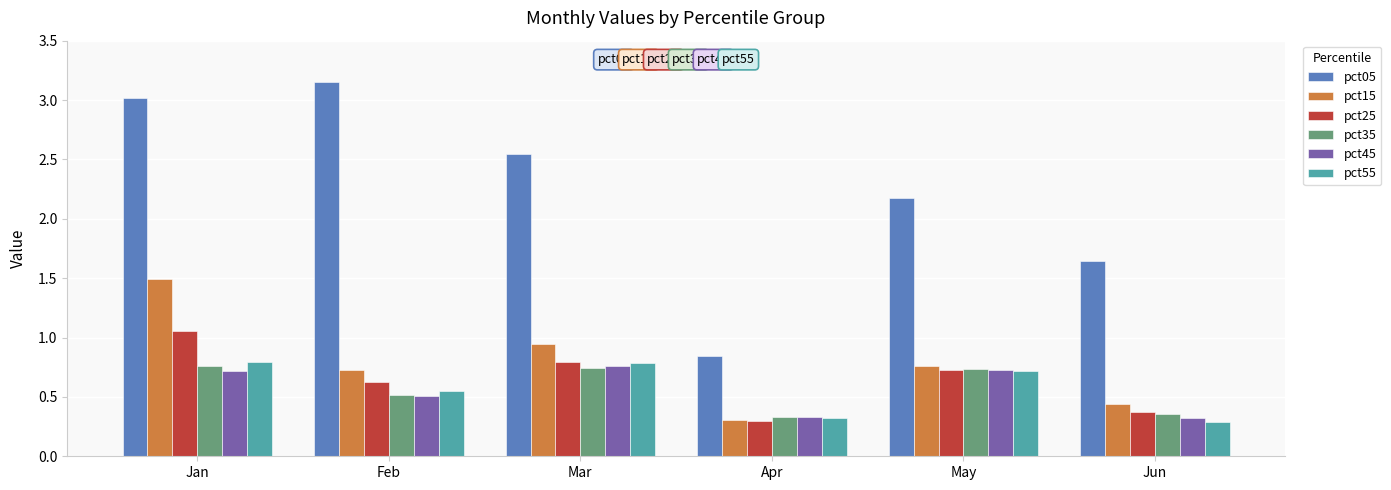

Which series has the widest spread of values?

pct05